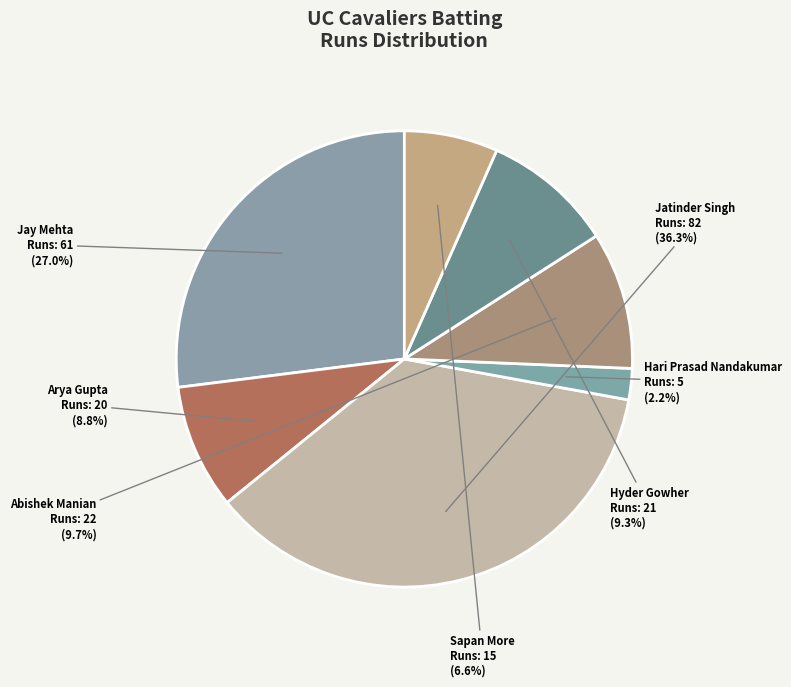

How many segments does this pie chart have?

7